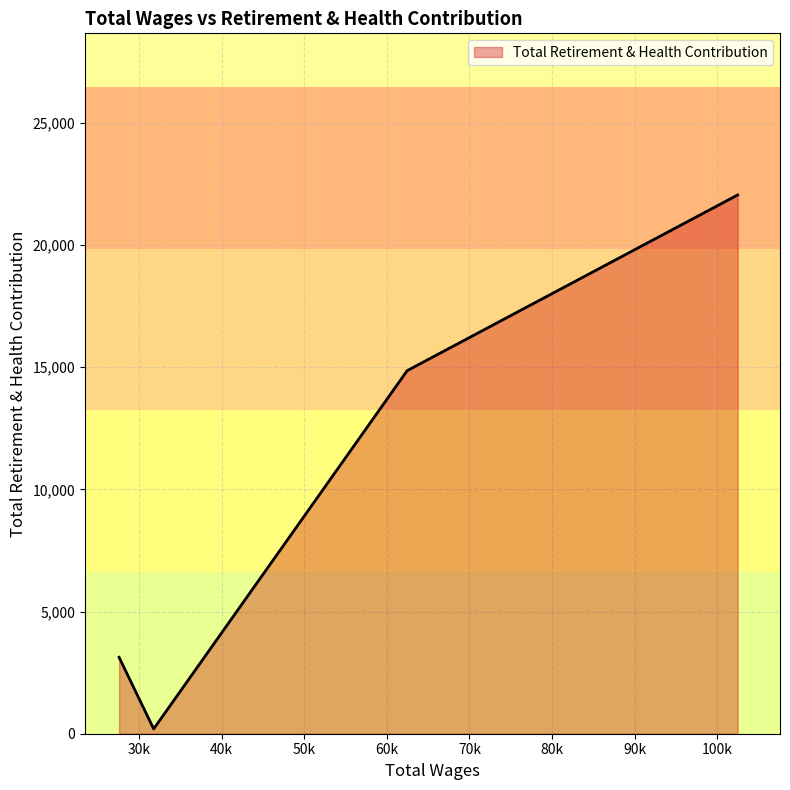

What is the smallest value displayed?

197